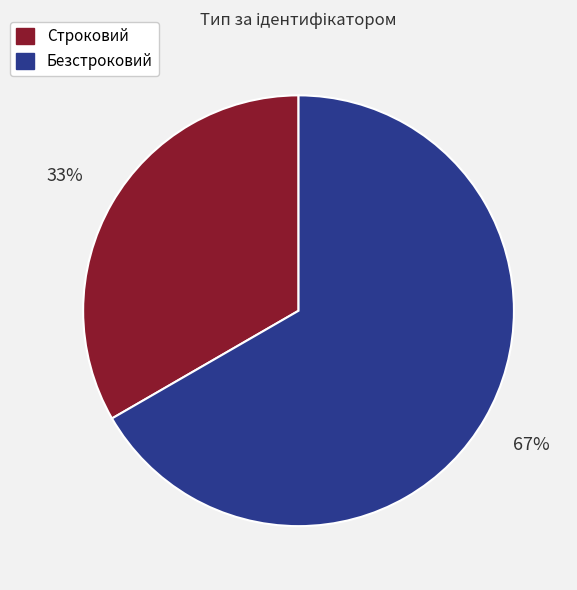

Do Строковий and Безстроковий together represent more than half of the pie?

Yes